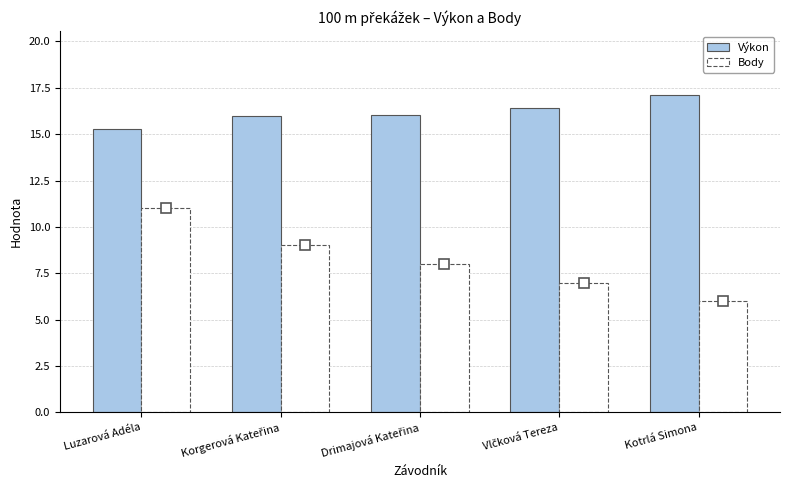

Reading left to right, extract all data points from this chart.

Výkon: 15.3	16.0	16.0	16.4	17.1
Body: 11.0	9.0	8.0	7.0	6.0